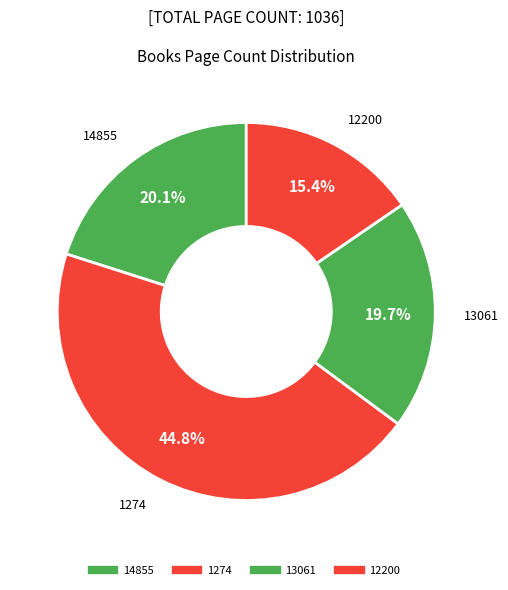

How many slices are in this pie chart?

4